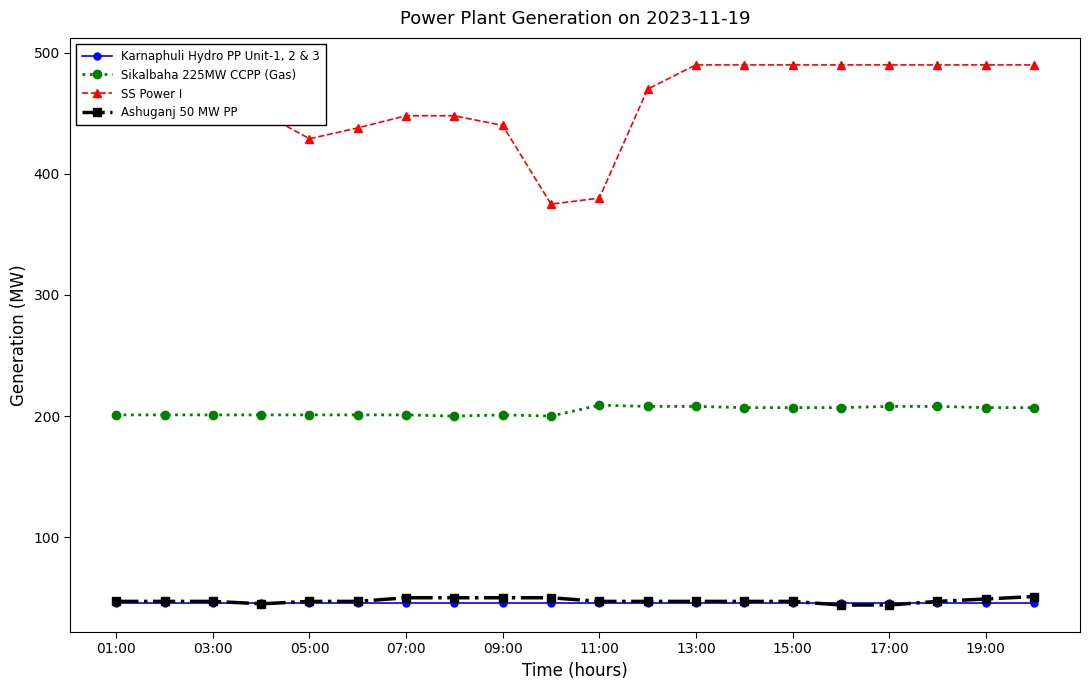

List the series in order of their peak value, highest first.

SS Power I, Sikalbaha 225MW CCPP (Gas), Ashuganj 50 MW PP, Karnaphuli Hydro PP Unit-1, 2 & 3